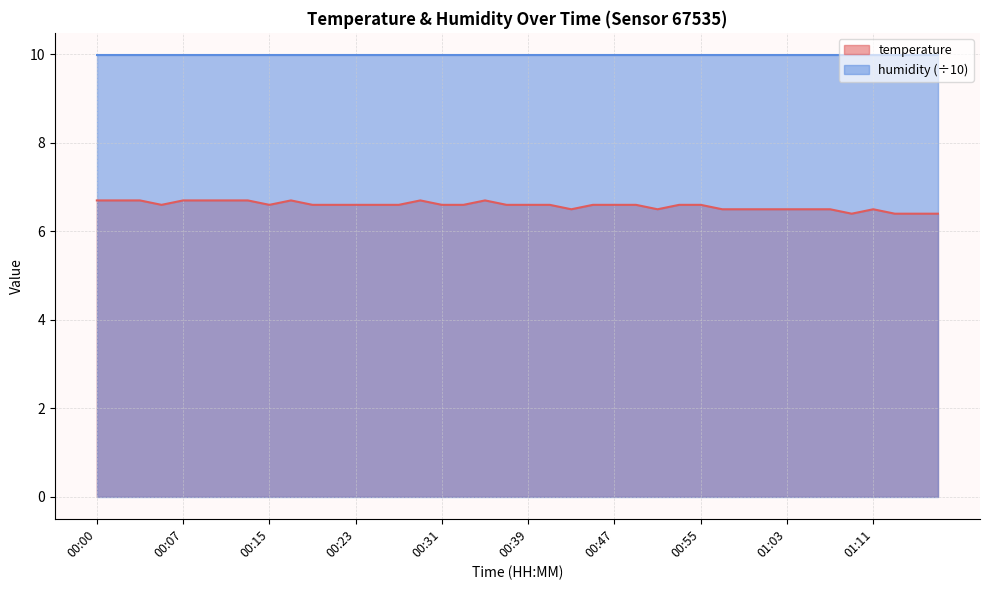

List the labels in order of value, smallest first.

01:09, 01:13, 01:15, 01:17, 00:43, 00:51, 00:57, 00:59, 01:01, 01:03, 01:05, 01:07, 01:11, 00:05, 00:15, 00:19, 00:21, 00:23, 00:25, 00:27, 00:31, 00:33, 00:37, 00:39, 00:41, 00:45, 00:47, 00:49, 00:53, 00:55, 00:00, 00:01, 00:03, 00:07, 00:09, 00:11, 00:13, 00:17, 00:29, 00:35